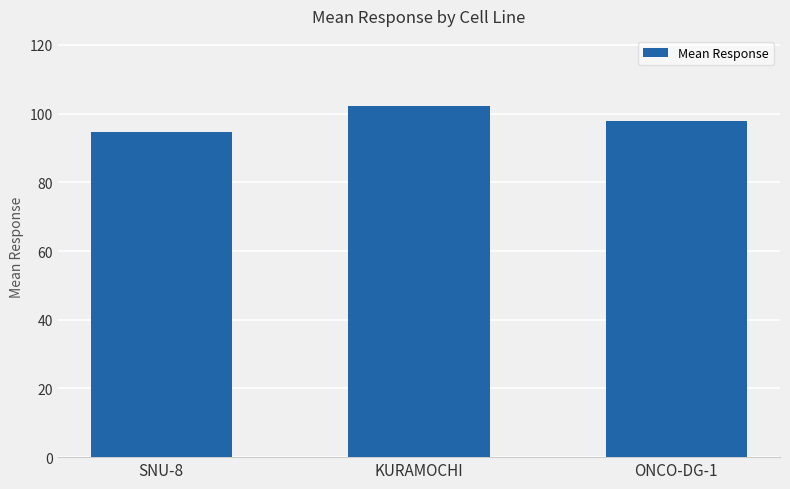

Reading left to right, list all the values displayed in this chart.

SNU-8=94.8	KURAMOCHI=102.2	ONCO-DG-1=97.8